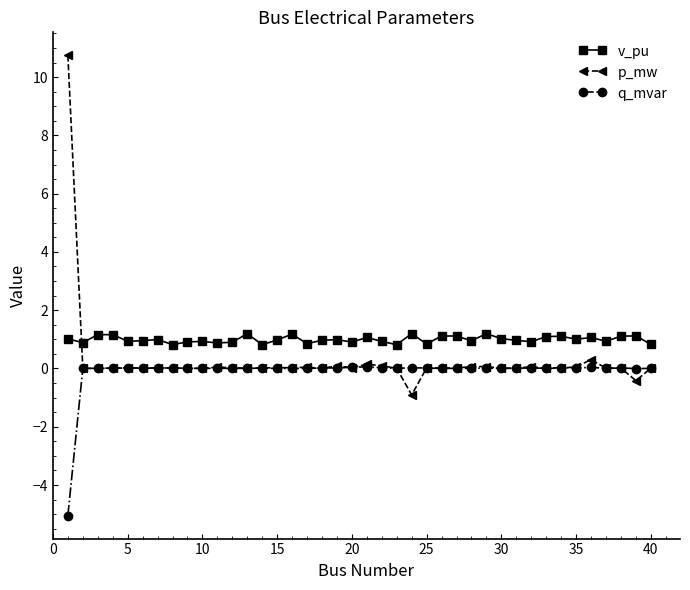

What is the average value of the p_mw series?

0.3